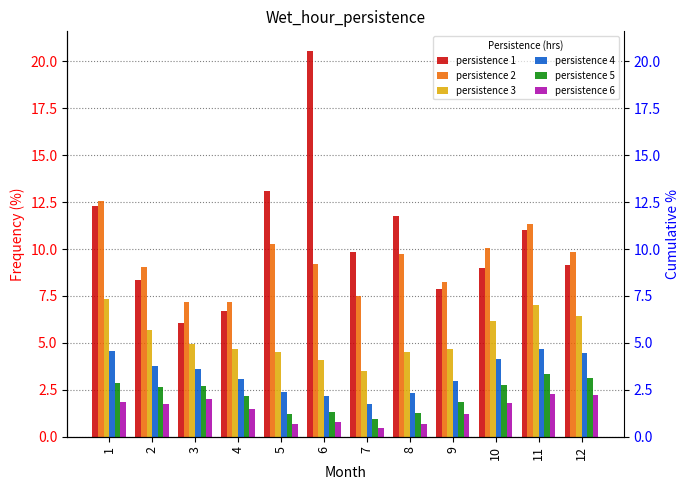

Which category has the lowest value in the persistence 1 series?

3